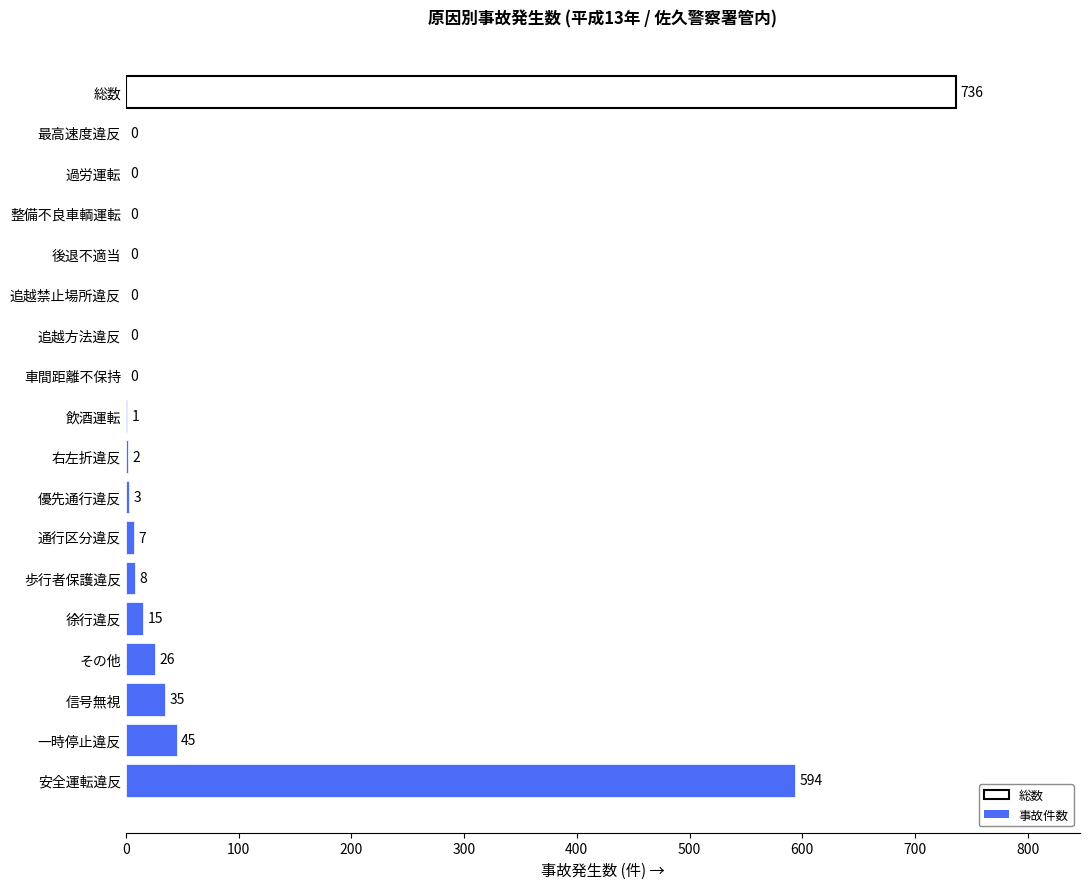

How many values are above zero?

10